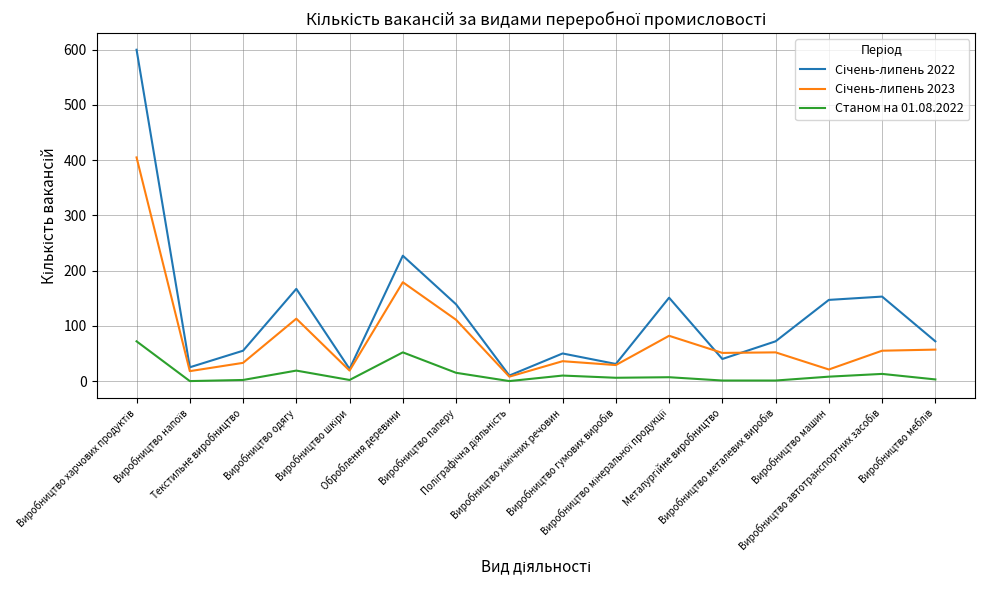

How many interior local valleys does the Січень-липень 2022 series have?

5